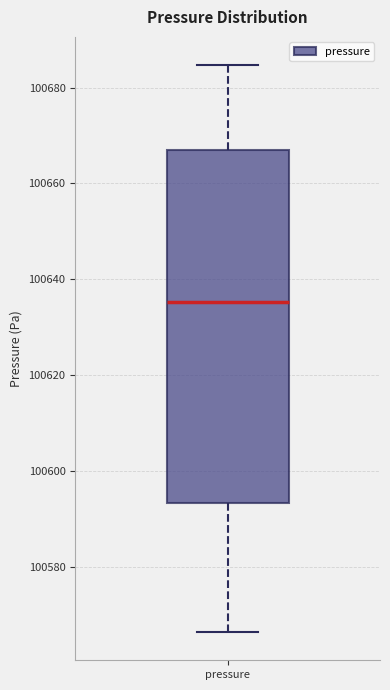

Where does the upper whisker of the box for pressure end on the y-axis? The values are not printed on the chart, so give them approximately, as read against the axis.

100684